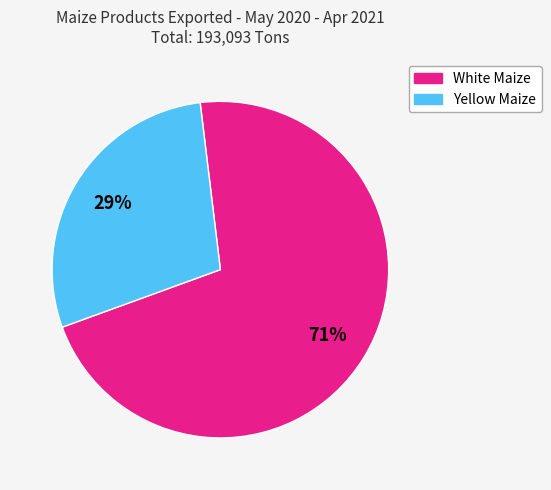

To the nearest percent, what is the average slice percentage?

50%